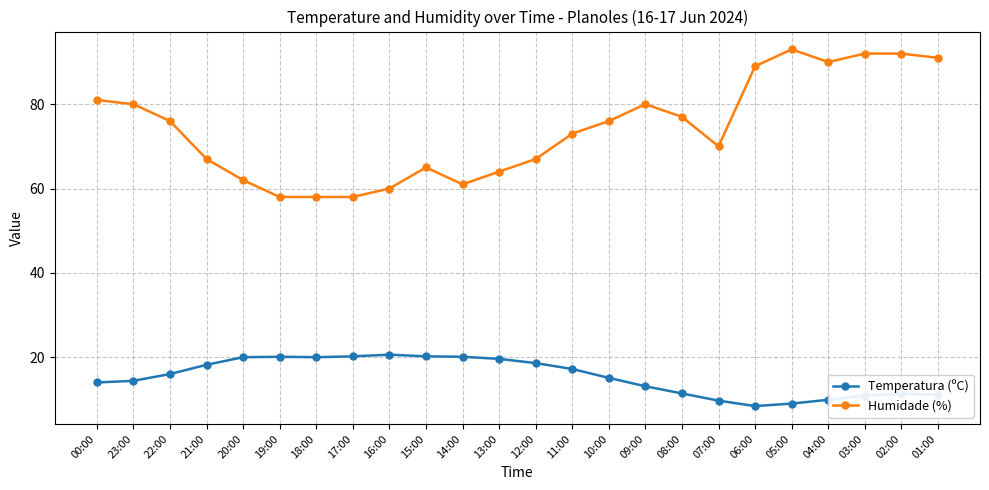

True or false: Humidade (%) and Temperatura (ºC) intersect in this chart.

False